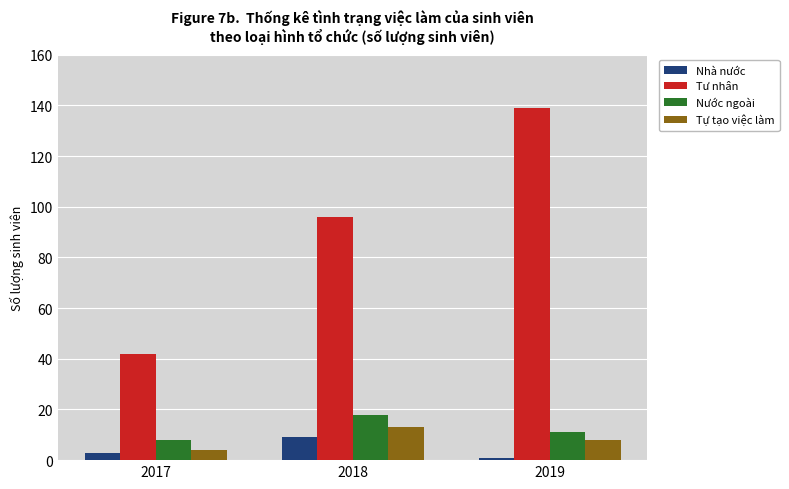

What is the sum of the Nước ngoài values at 2018 and 2019?

29